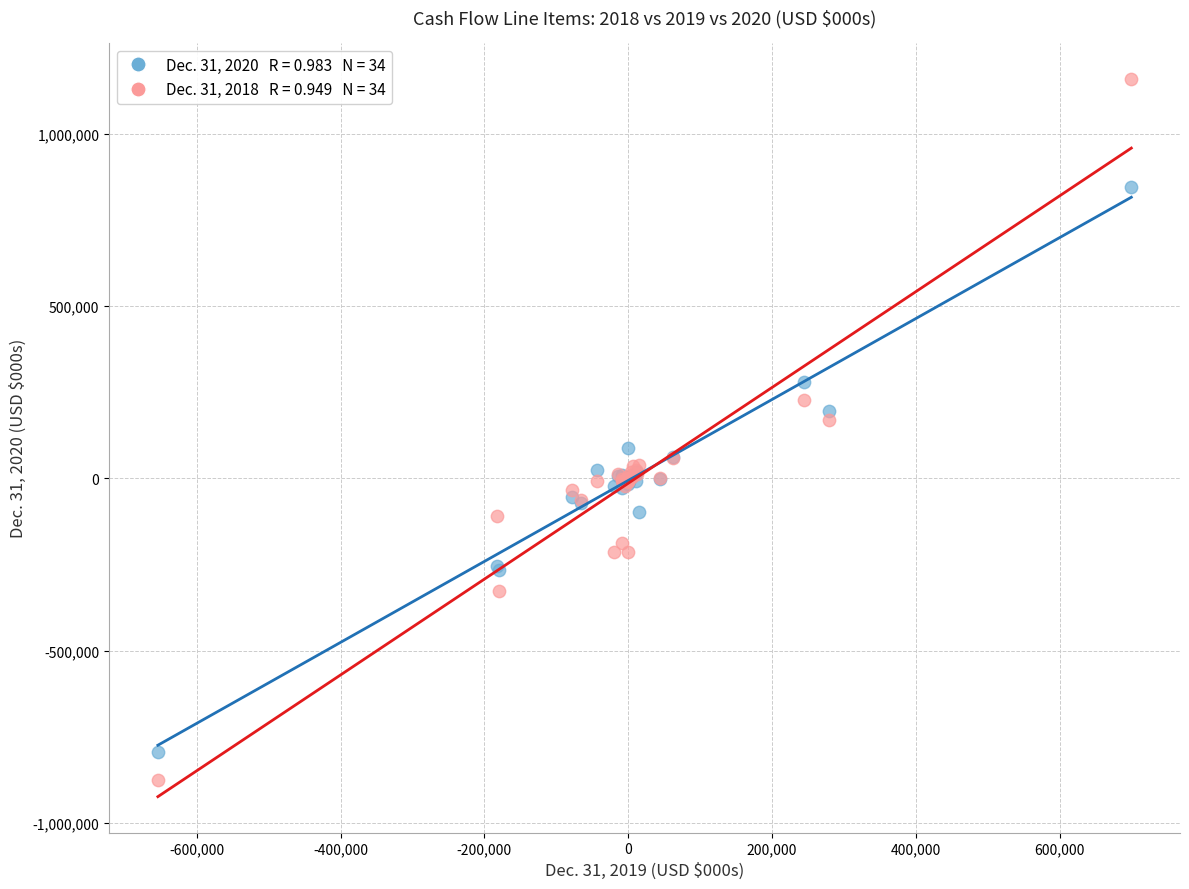

Across all series, what Y value is closest to 141297?

169290